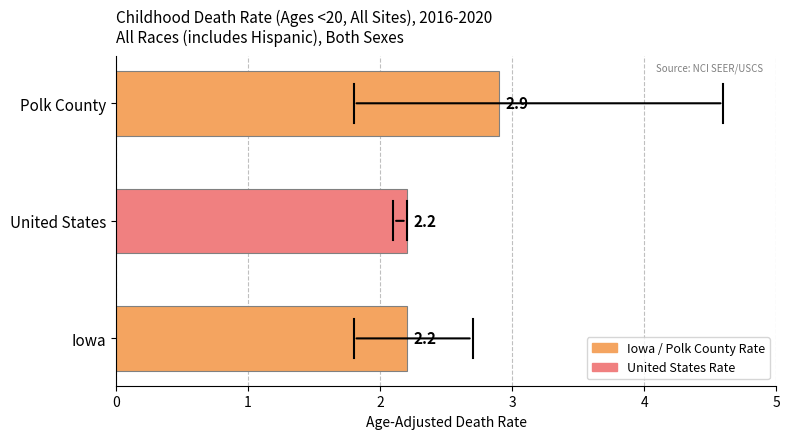

What is the maximum value shown in the chart?

2.9